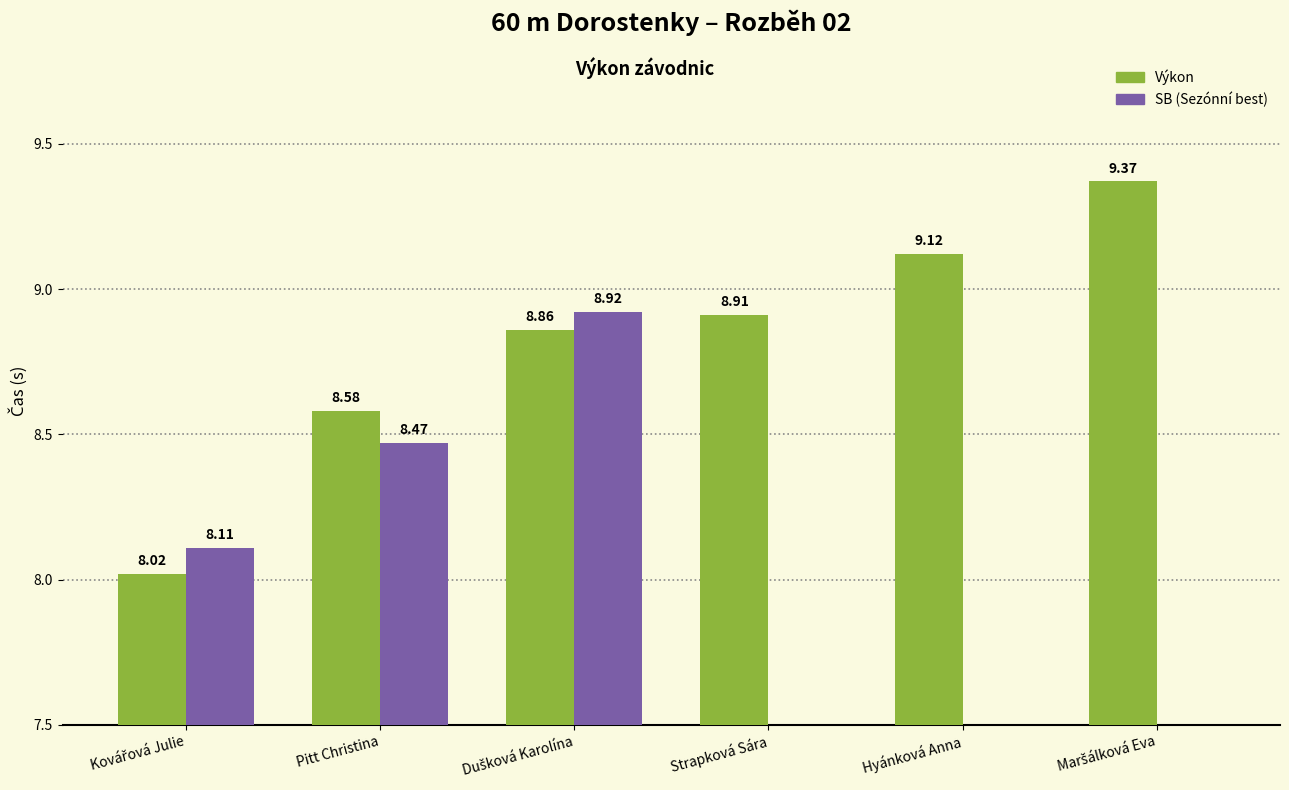

What is the label of the 3rd bar from the right?

Strapková Sára